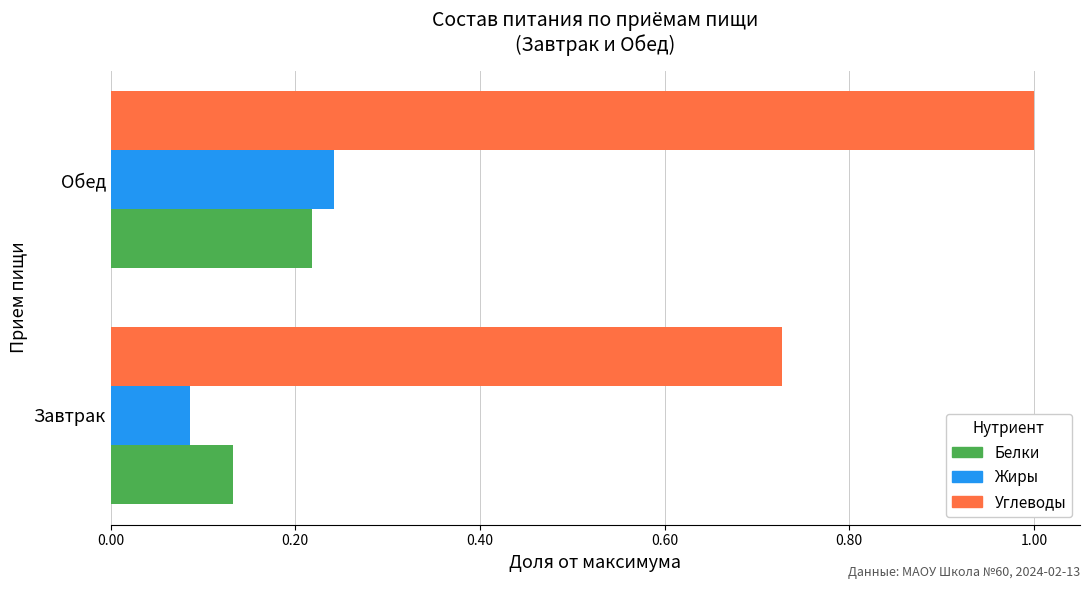

At how many categories does at least one series exceed 0?

2